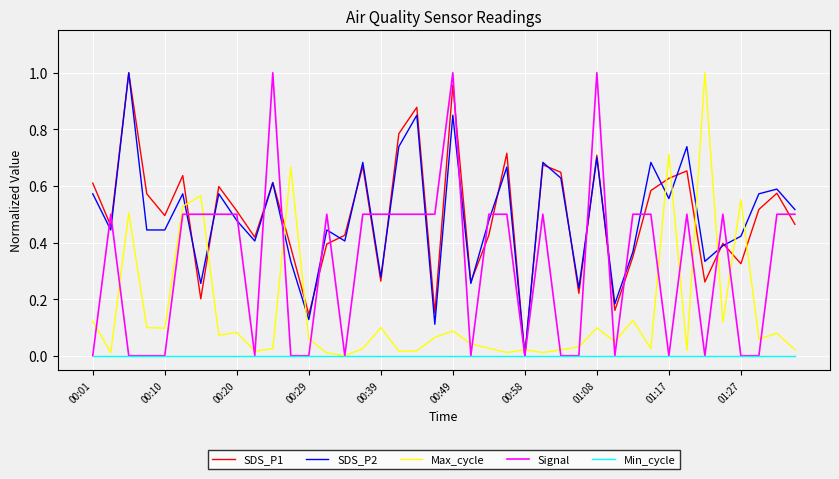

What are all the series names shown in the legend?

SDS_P1, SDS_P2, Max_cycle, Signal, Min_cycle